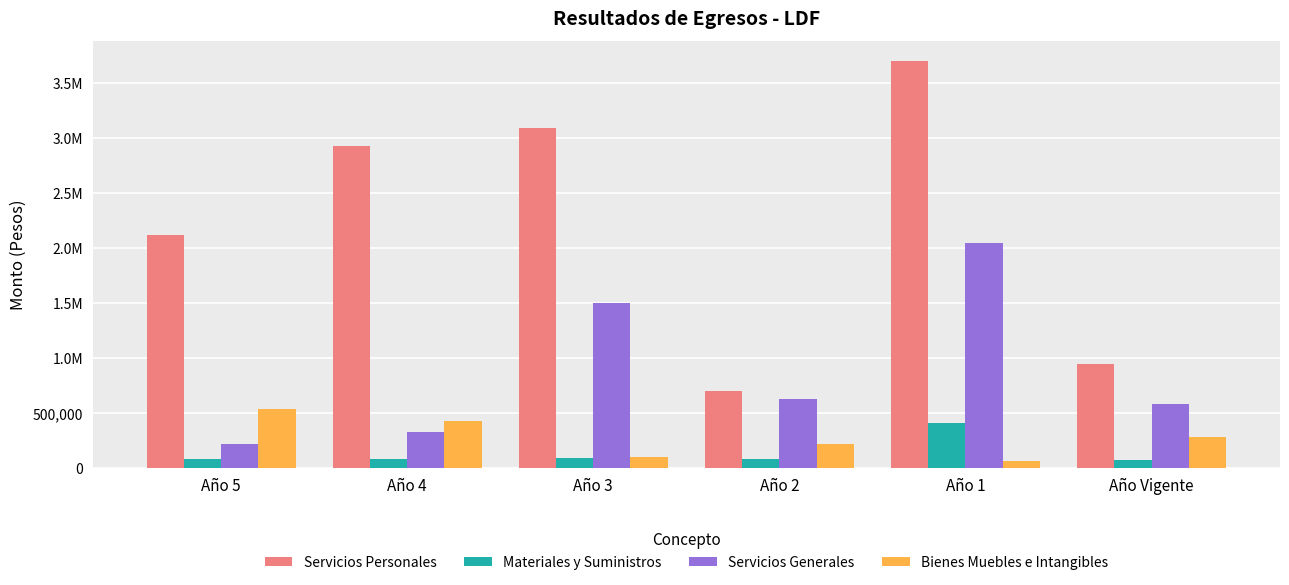

What are all the series names shown in the legend?

Servicios Personales, Materiales y Suministros, Servicios Generales, Bienes Muebles e Intangibles